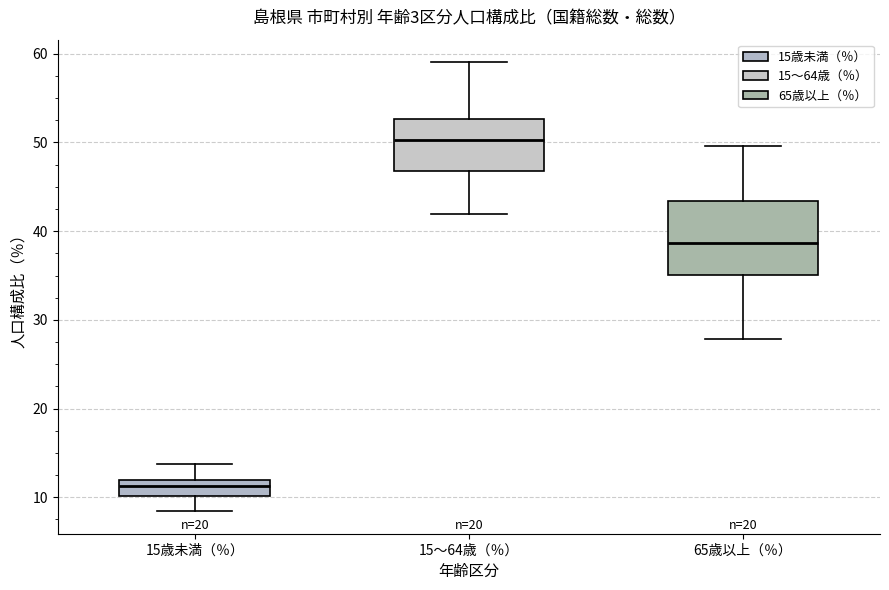

Where does the upper whisker of the box for 15歳未満（％） end on the y-axis? The values are not printed on the chart, so give them approximately, as read against the axis.

14